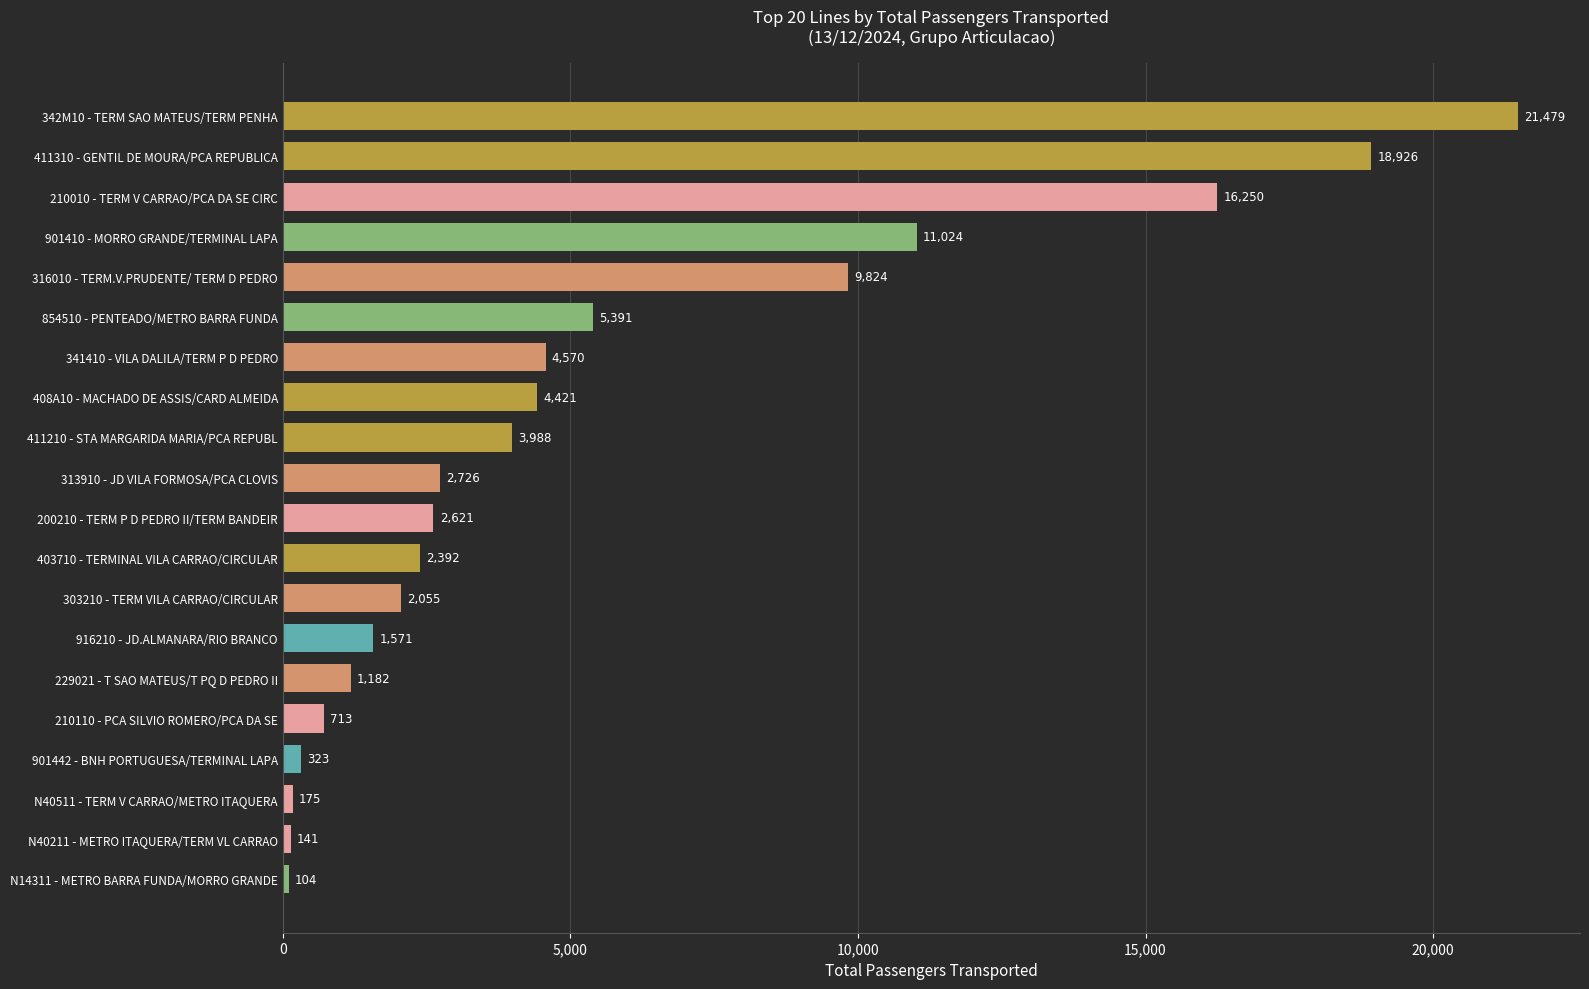

List the labels in order of value, largest first.

342M10 - TERM SAO MATEUS/TERM PENHA, 411310 - GENTIL DE MOURA/PCA REPUBLICA, 210010 - TERM V CARRAO/PCA DA SE CIRC, 901410 - MORRO GRANDE/TERMINAL LAPA, 316010 - TERM.V.PRUDENTE/ TERM D PEDRO, 854510 - PENTEADO/METRO BARRA FUNDA, 341410 - VILA DALILA/TERM P D PEDRO, 408A10 - MACHADO DE ASSIS/CARD ALMEIDA, 411210 - STA MARGARIDA MARIA/PCA REPUBL, 313910 - JD VILA FORMOSA/PCA CLOVIS, 200210 - TERM P D PEDRO II/TERM BANDEIR, 403710 - TERMINAL VILA CARRAO/CIRCULAR, 303210 - TERM VILA CARRAO/CIRCULAR, 916210 - JD.ALMANARA/RIO BRANCO, 229021 - T SAO MATEUS/T PQ D PEDRO II, 210110 - PCA SILVIO ROMERO/PCA DA SE, 901442 - BNH PORTUGUESA/TERMINAL LAPA, N40511 - TERM V CARRAO/METRO ITAQUERA, N40211 - METRO ITAQUERA/TERM VL CARRAO, N14311 - METRO BARRA FUNDA/MORRO GRANDE